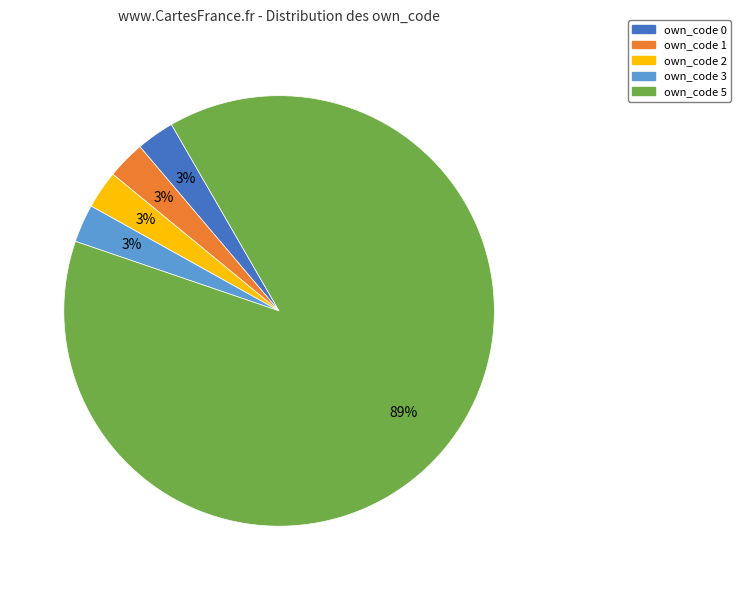

To the nearest percent, what portion does own_code 3 represent?

3%